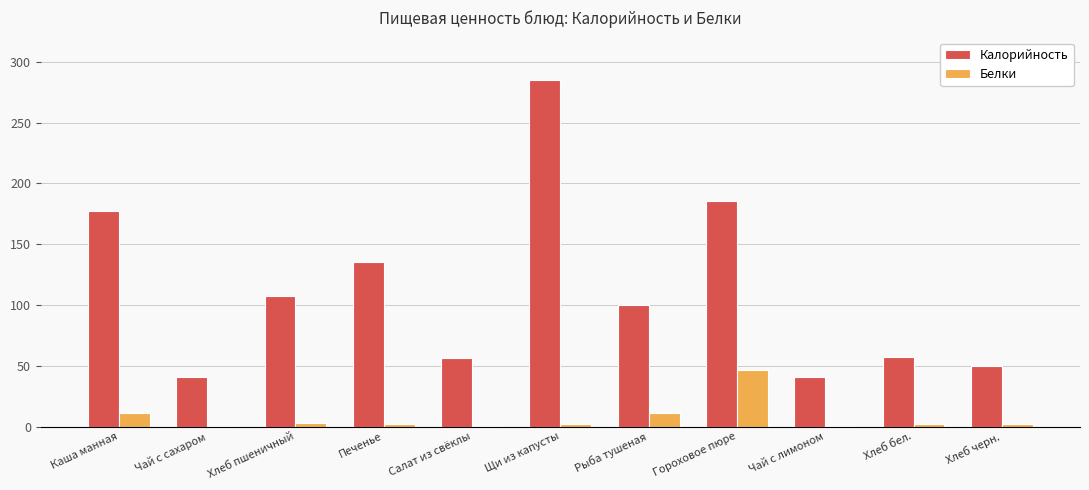

At which label does Белки reach its peak?

Гороховое пюре